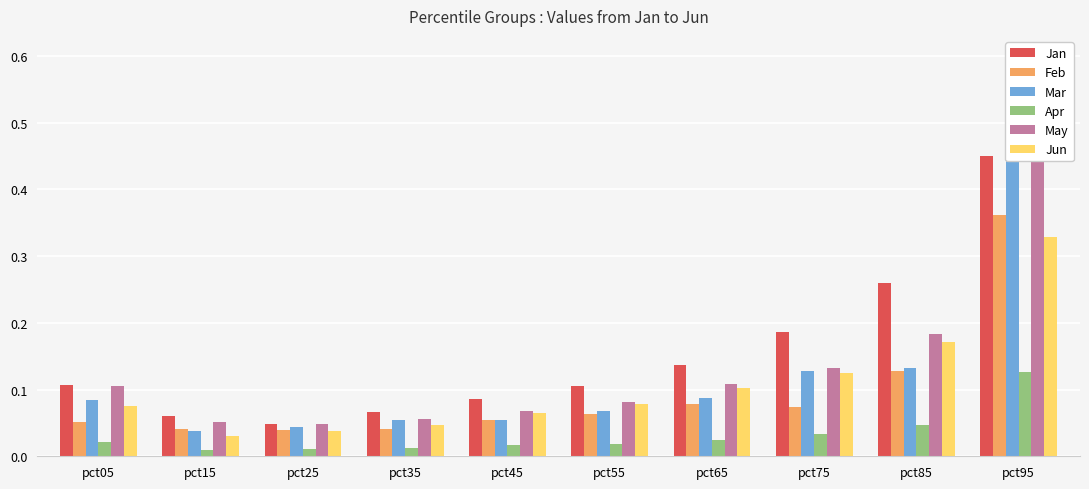

The value of Jun at pct85 is 0.2. True or false?

False